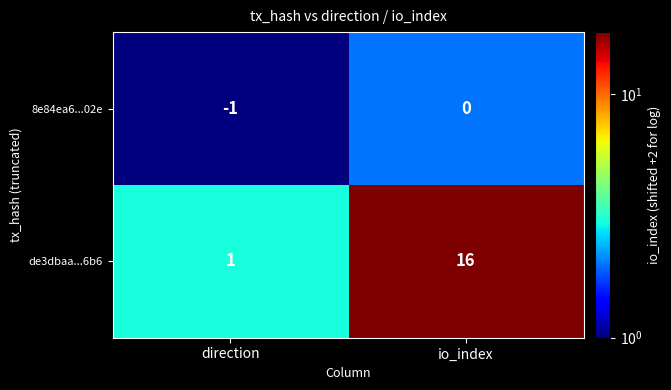

Which series has the largest range (max minus min)?

de3dbaa...6b6